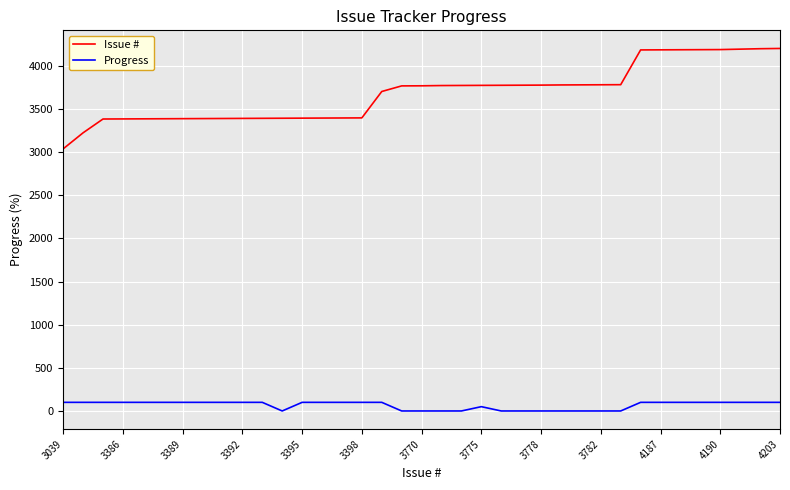

Which series has the largest range (max minus min)?

Issue #